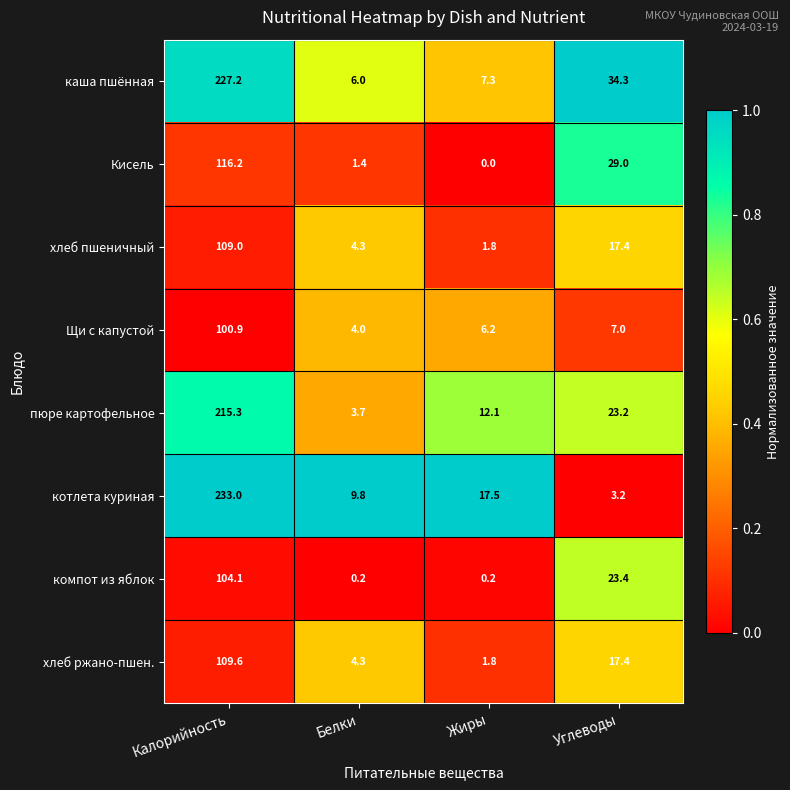

At how many categories does at least one series exceed 0?

4